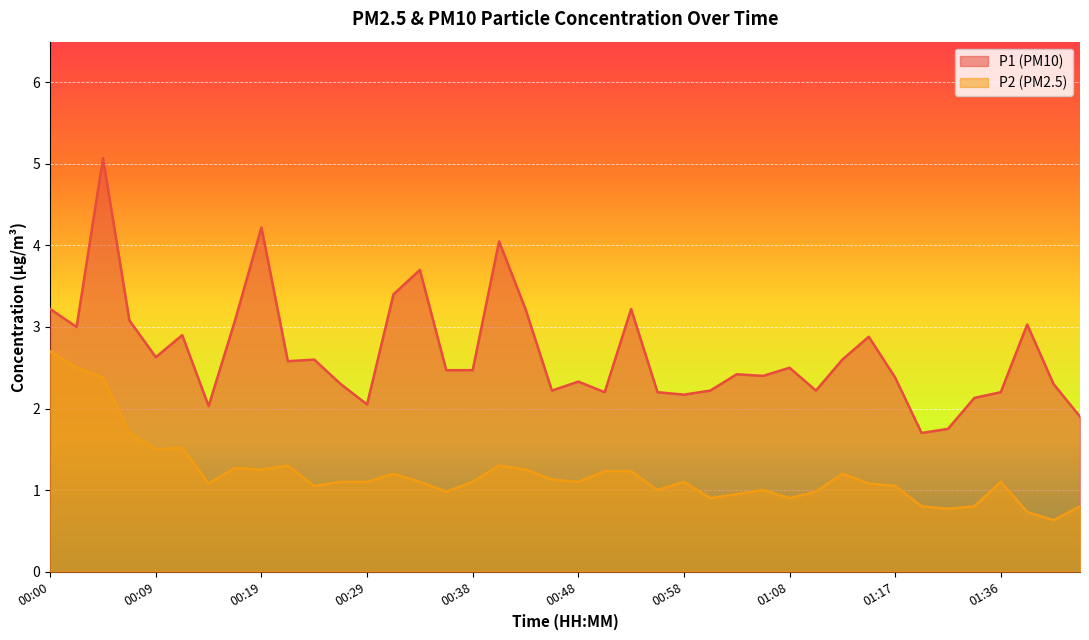

Which label corresponds to the smallest value in the chart?

01:41